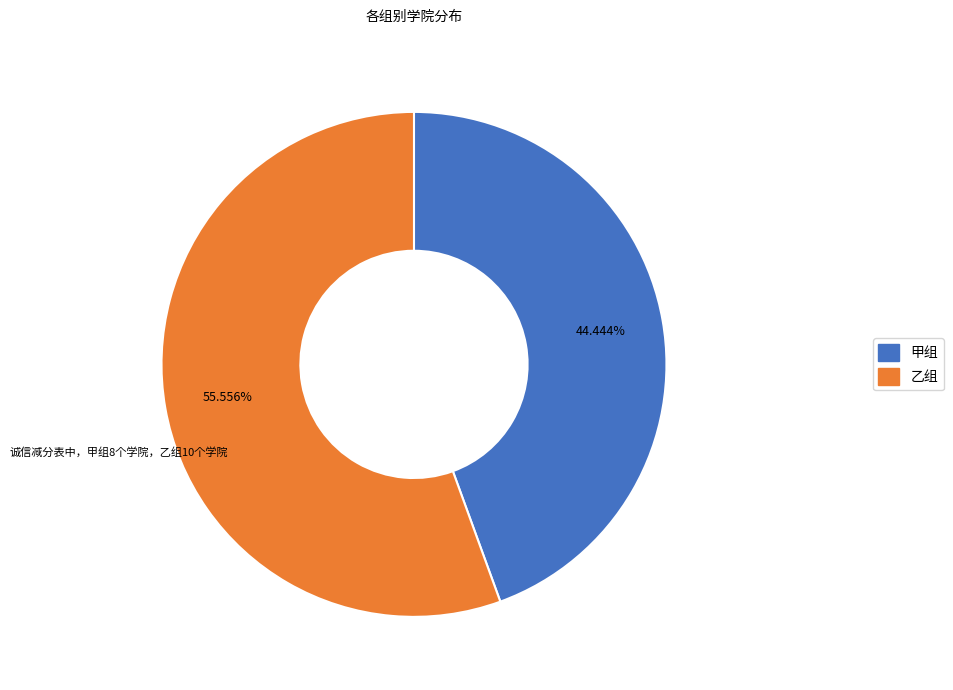

To the nearest percent, what portion does 甲组 represent?

44%